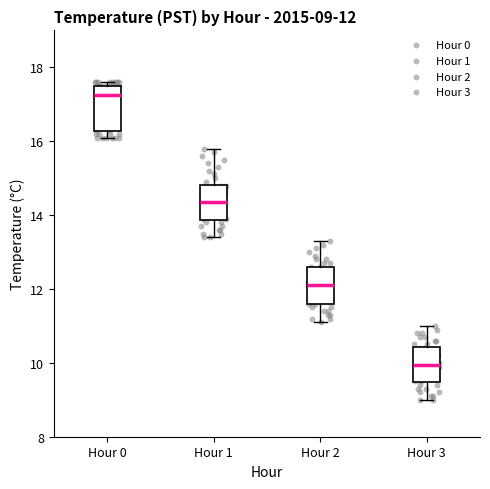

Which box's median line is the highest?

Hour 0